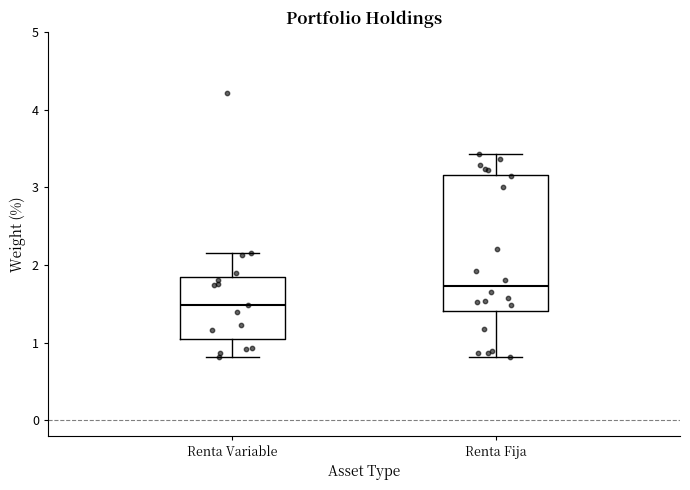

Where does the lower whisker of the box for Renta Fija end on the y-axis? The values are not printed on the chart, so give them approximately, as read against the axis.

0.8